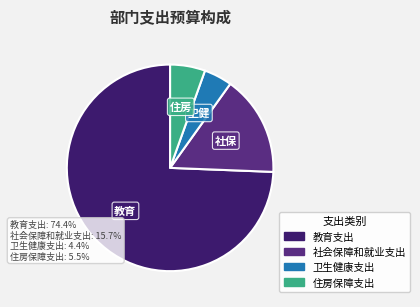

Is 住房保障支出 the majority of the pie?

No